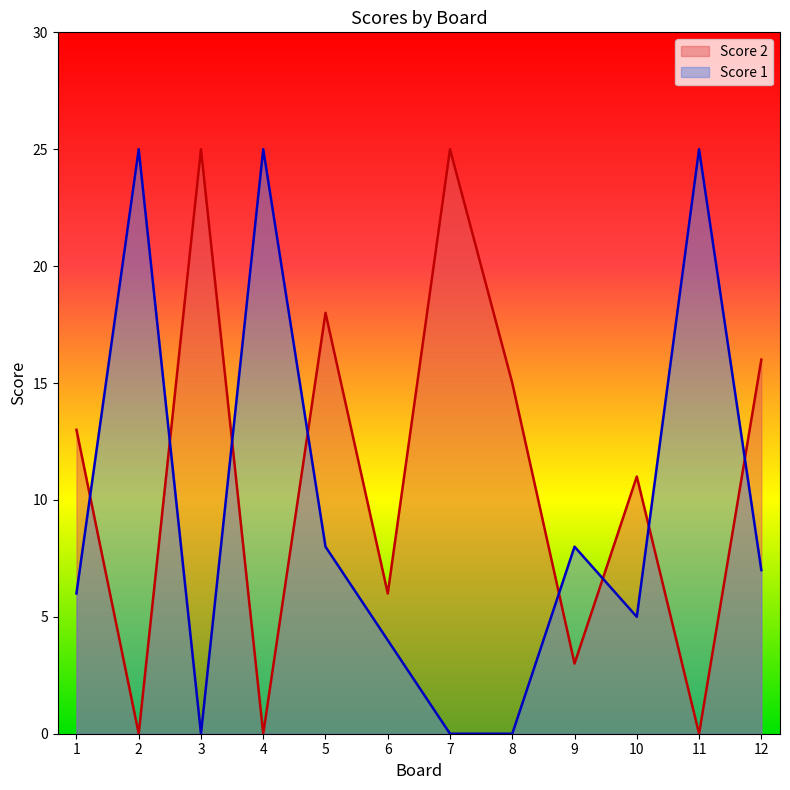

How many intersections are there between Score 1 and Score 2?

8